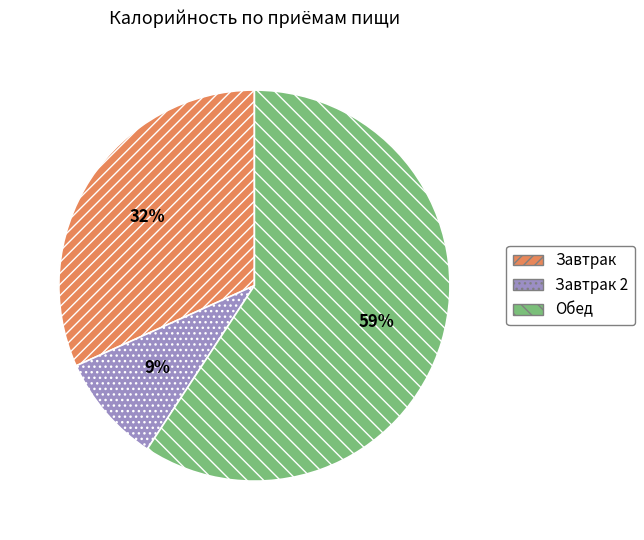

How many segments does this pie chart have?

3